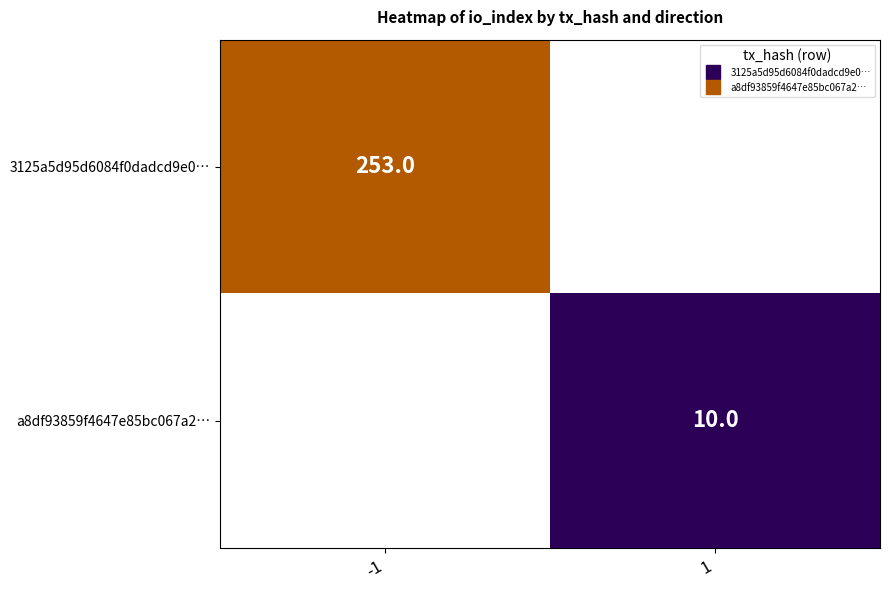

Between 1 and -1, which is larger?

-1